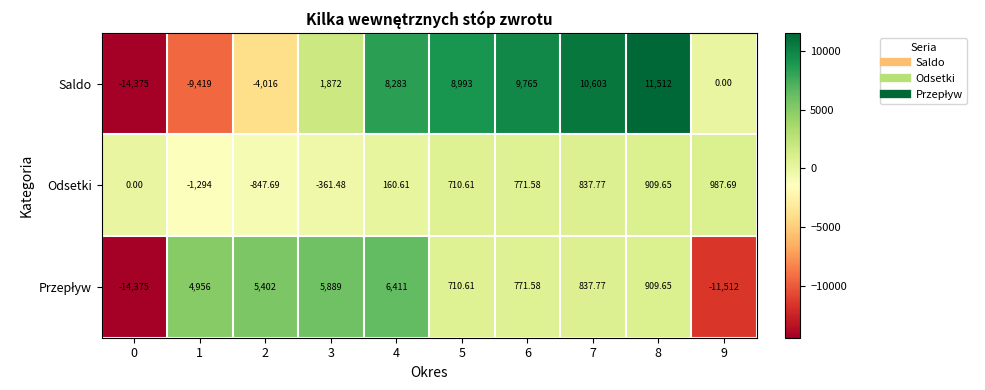

What is the total value across all series at 6?

11308.2